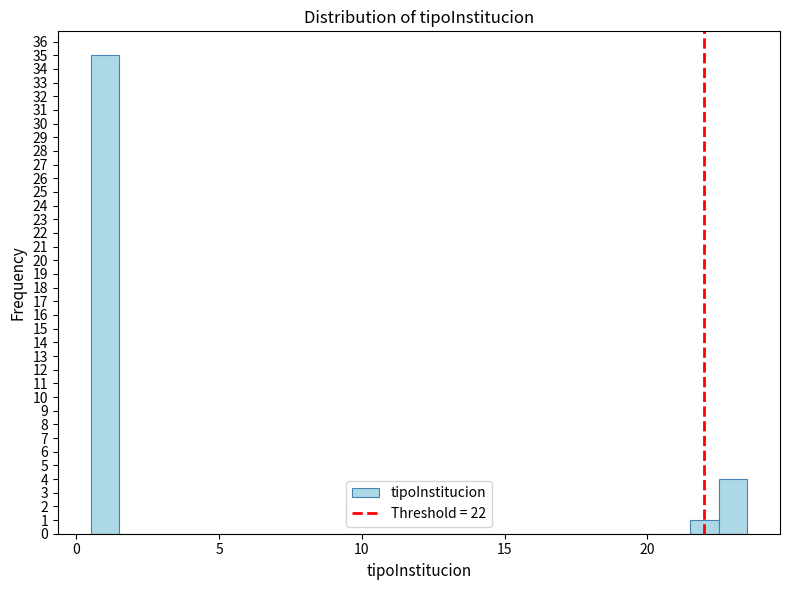

Around what value on the x-axis is the tallest bar? Give the approximate position of its centre, as read against the axis.

1.0